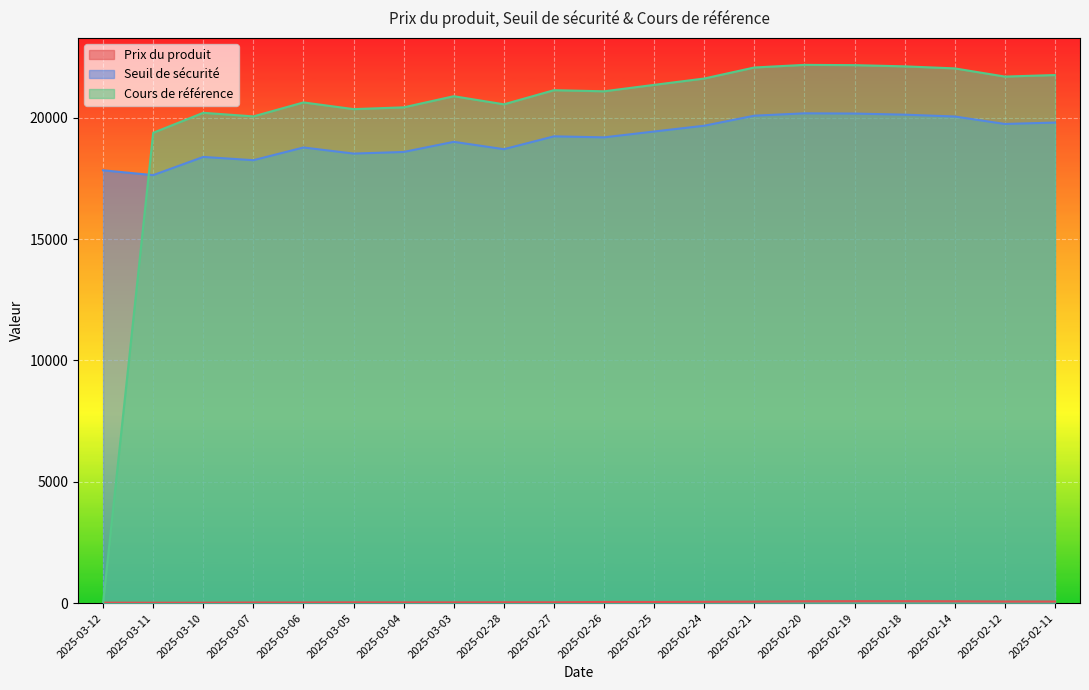

True or false: Cours de référence has a value of 20425.6 at 2025-03-04.

True